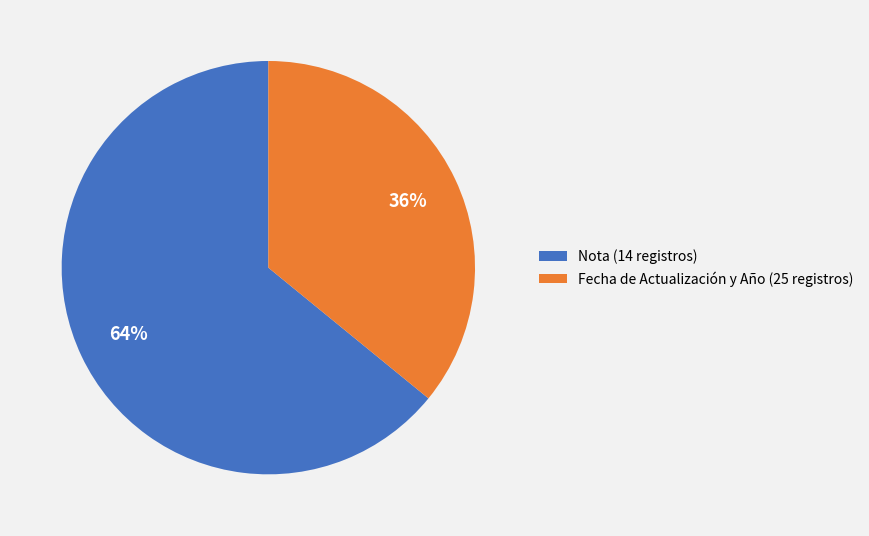

Approximately how many times larger is the value at Nota (14 registros) compared to Fecha de Actualización y Año (25 registros)?

1.8